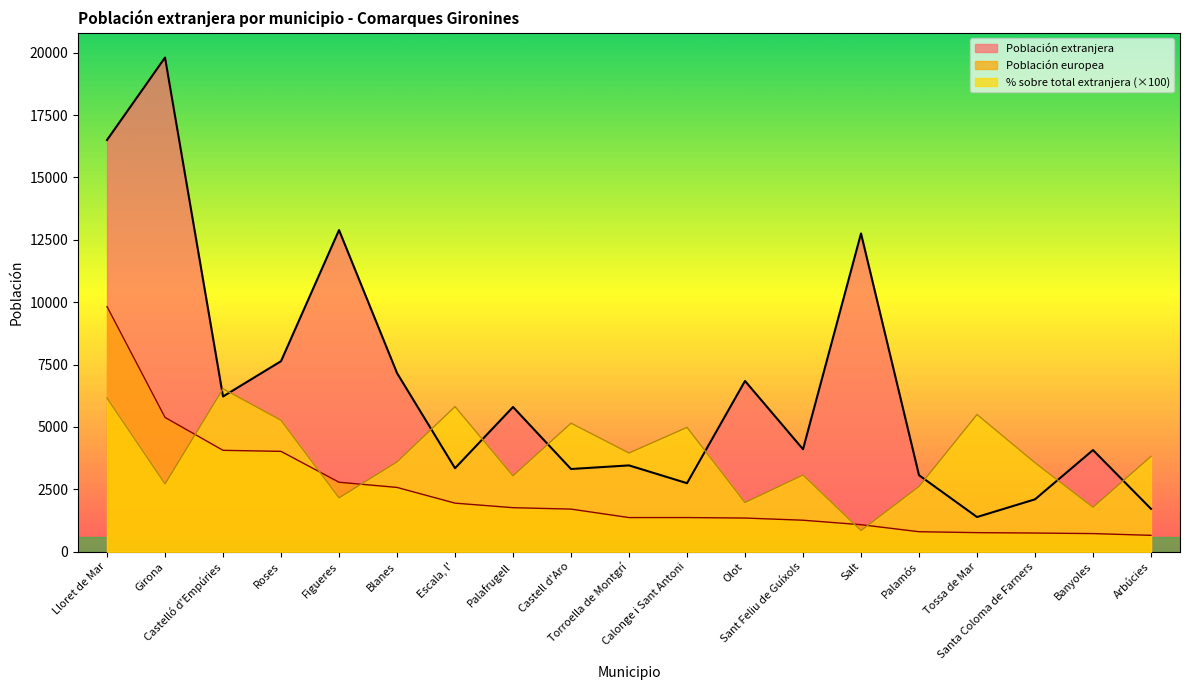

What is the label of the 13th point from the left?

Sant Feliu de Guíxols